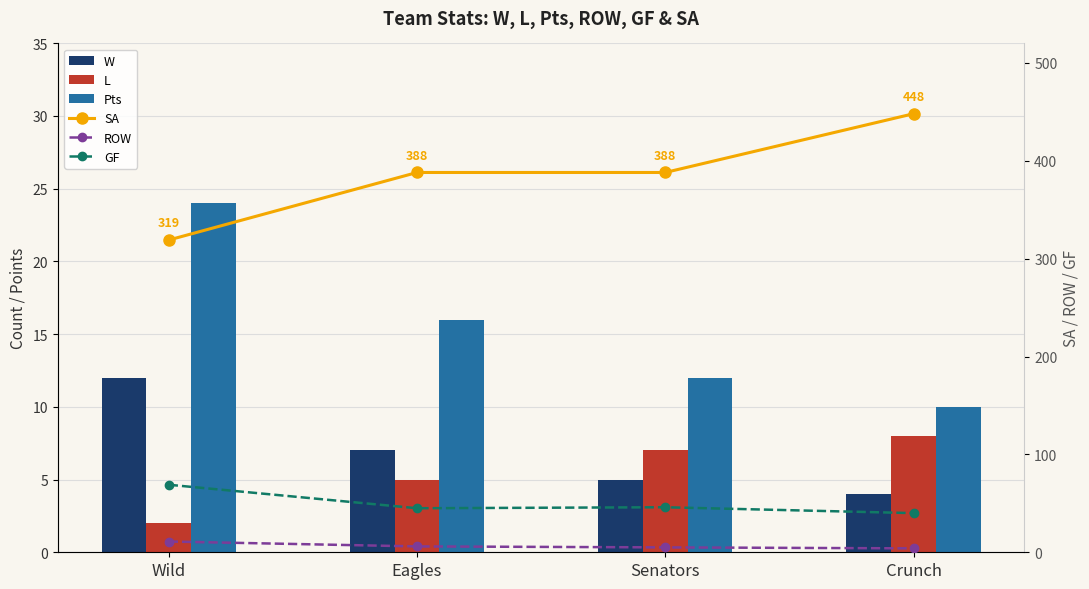

Where is Pts nearest to the value 17?

Eagles